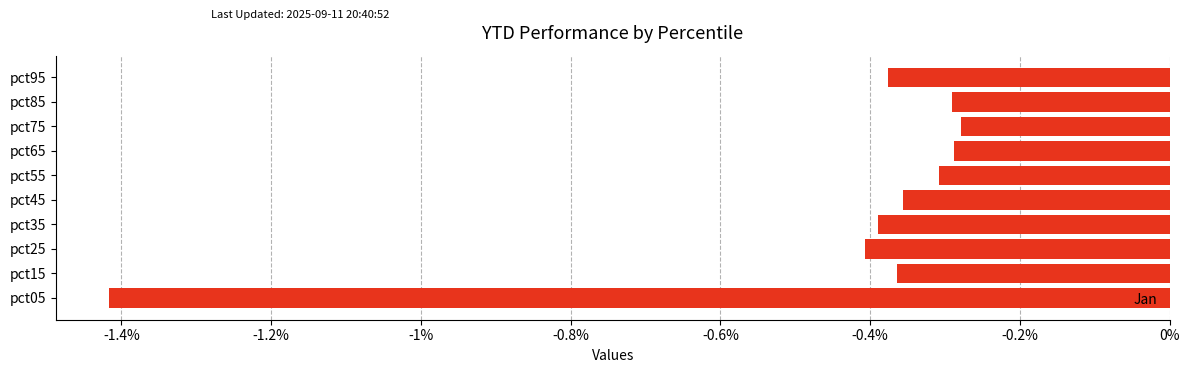

What is the difference between the maximum and minimum values?

1.1